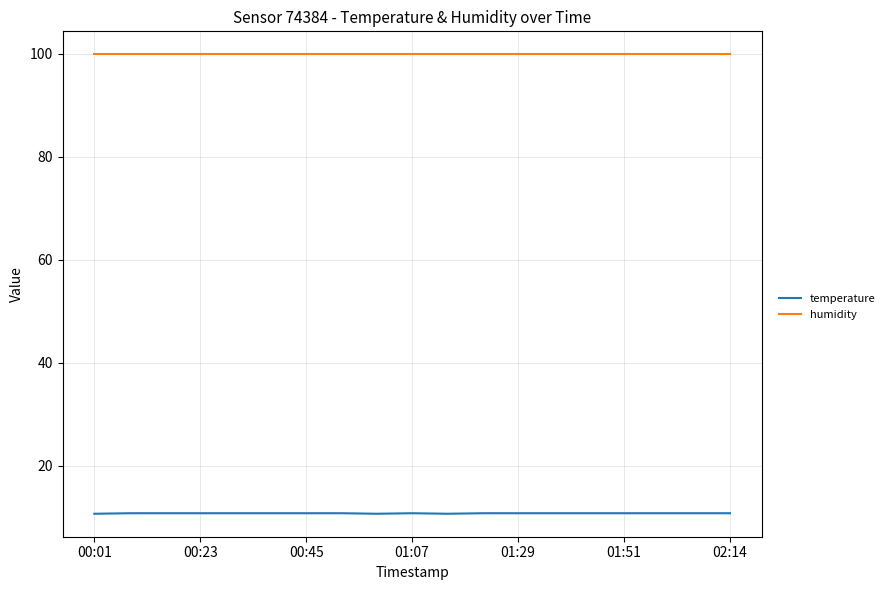

Which series has the largest total across all categories?

humidity